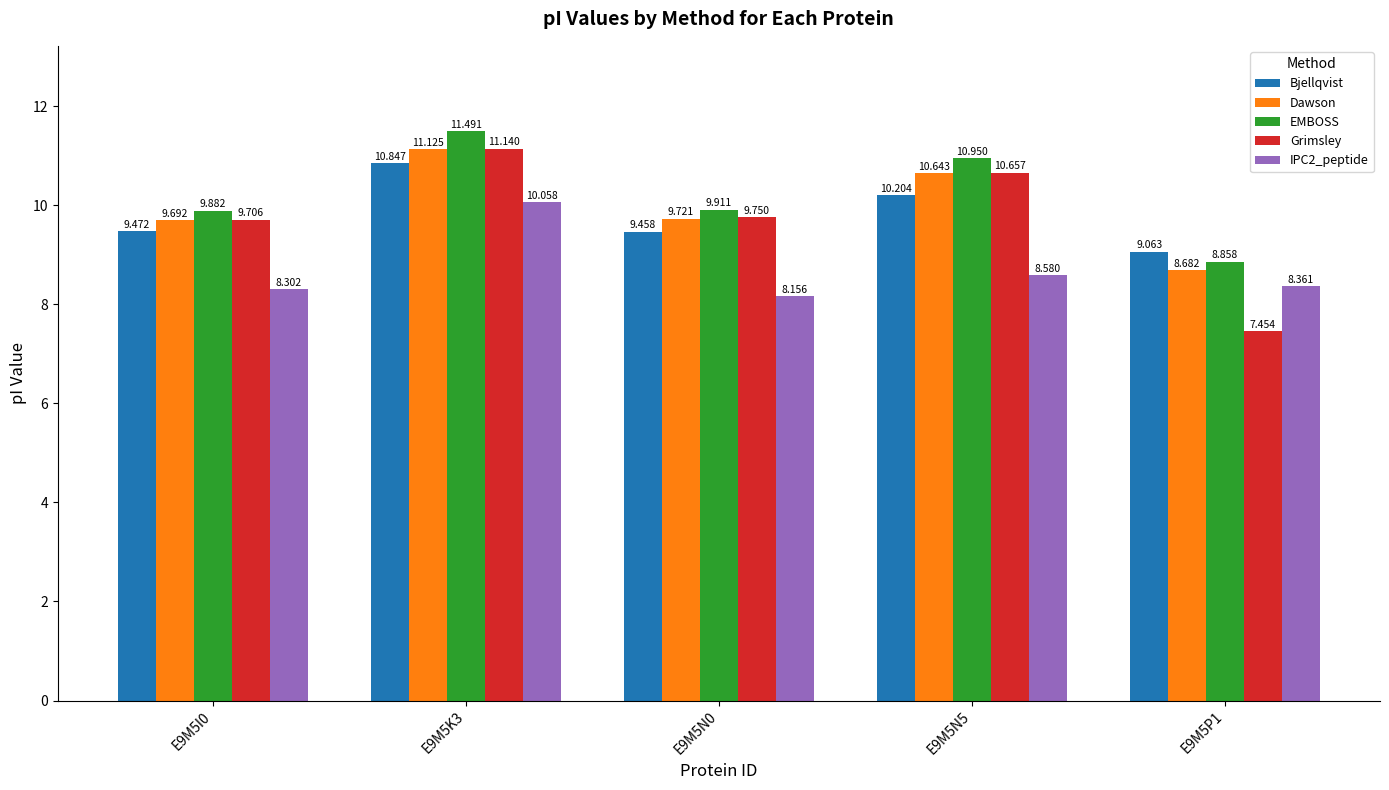

Count the number of categories in the chart.

5